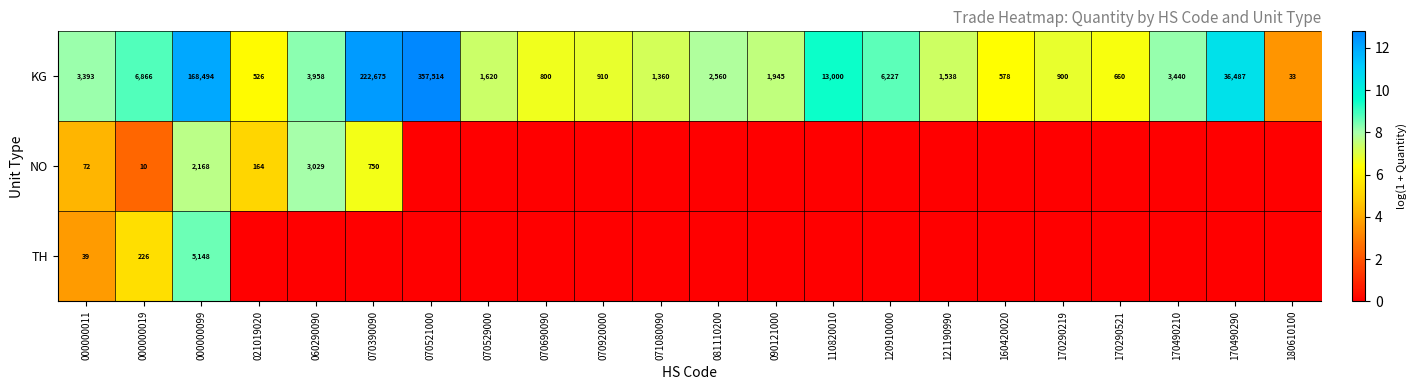

Which category has the lowest value in the KG series?

180610100